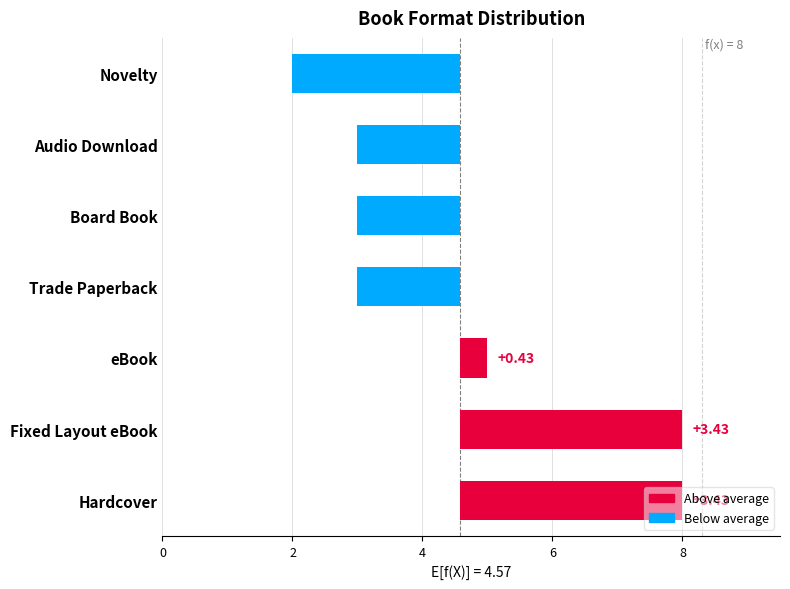

How many data points are less than 4?

4